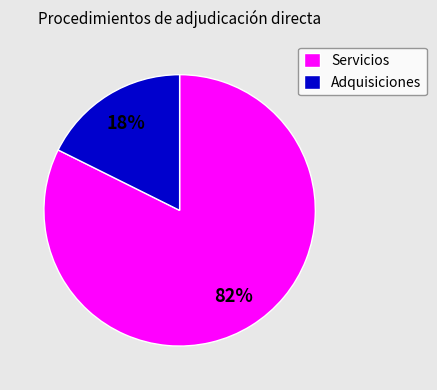

Between Adquisiciones and Servicios, which is larger?

Servicios